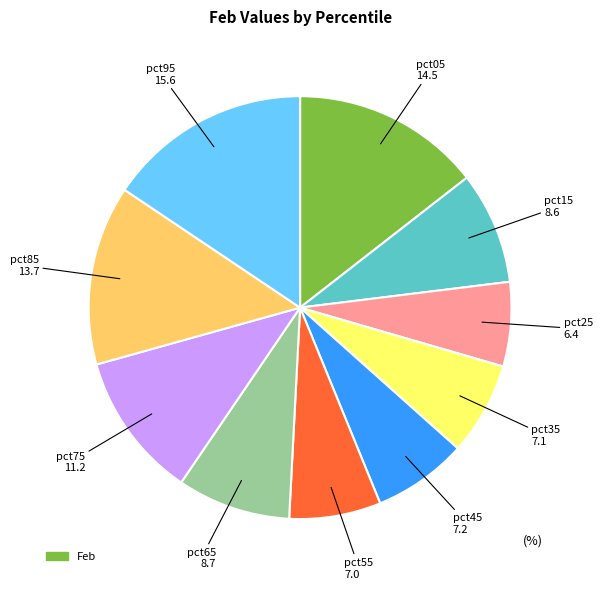

Is there a majority slice in this chart?

No